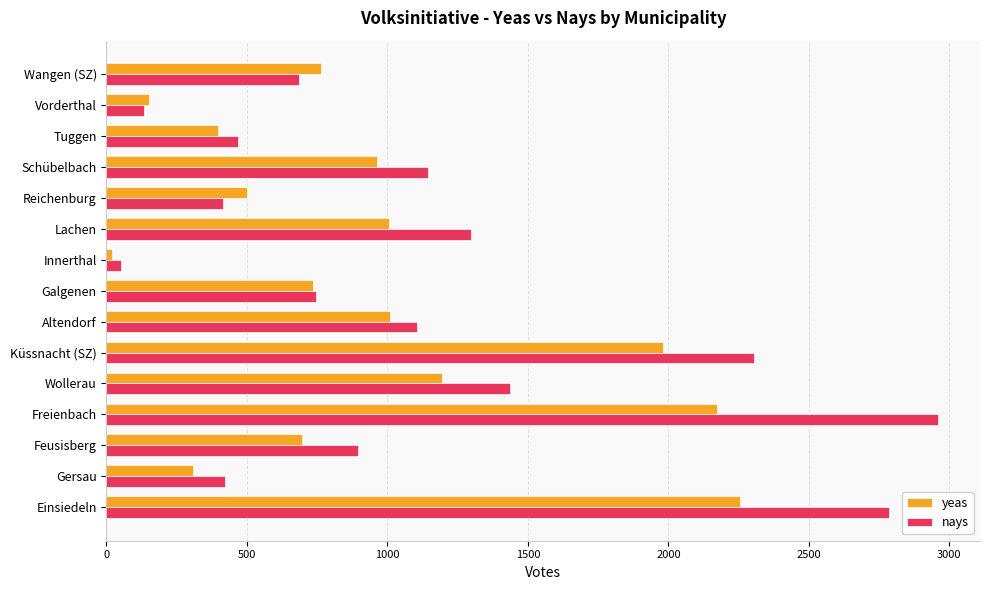

The yeas series shows 962 at Schübelbach. True or false?

True